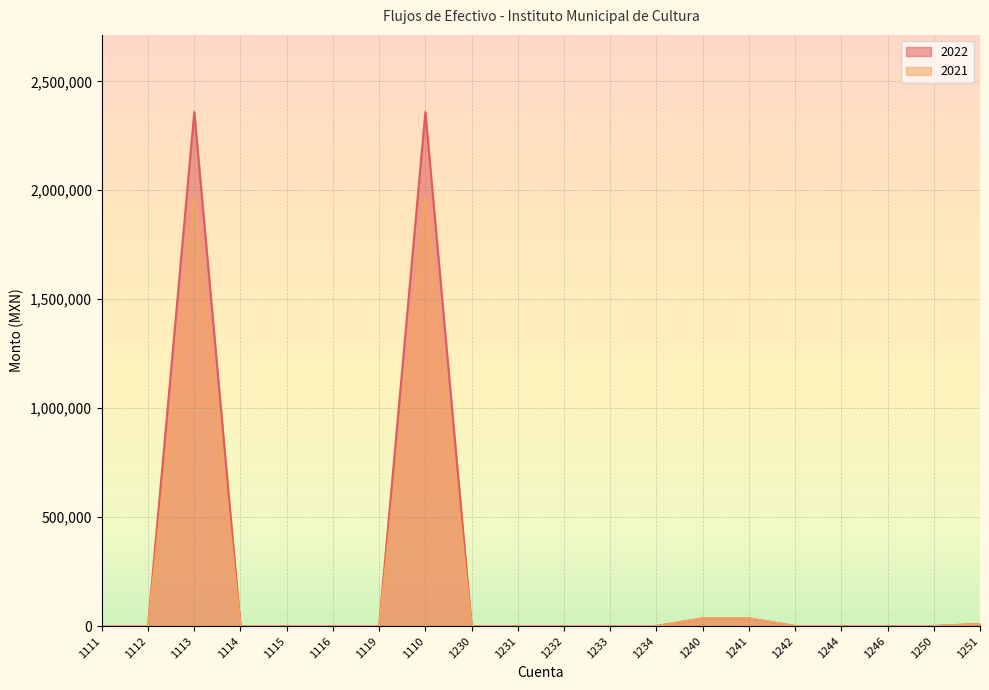

The value of 2021 at 1241 is 58250.6. True or false?

False